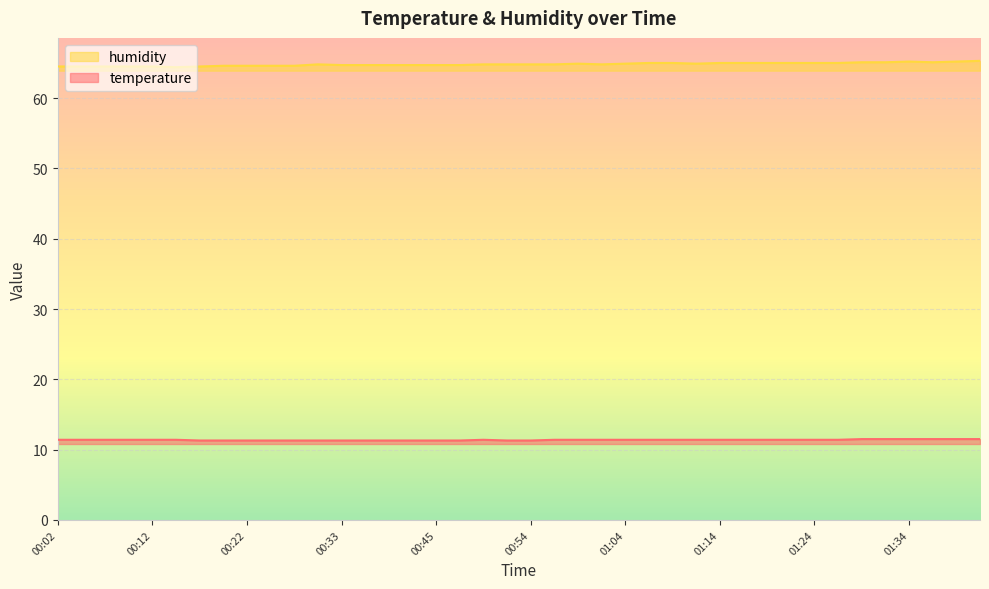

What is the label of the 37th point from the right?

00:09